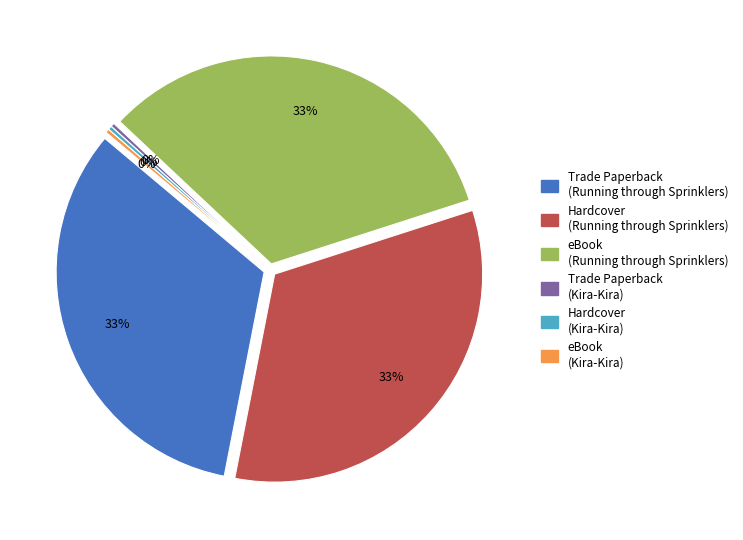

Which category has the biggest portion of the pie?

Trade Paperback (Running through Sprinklers)